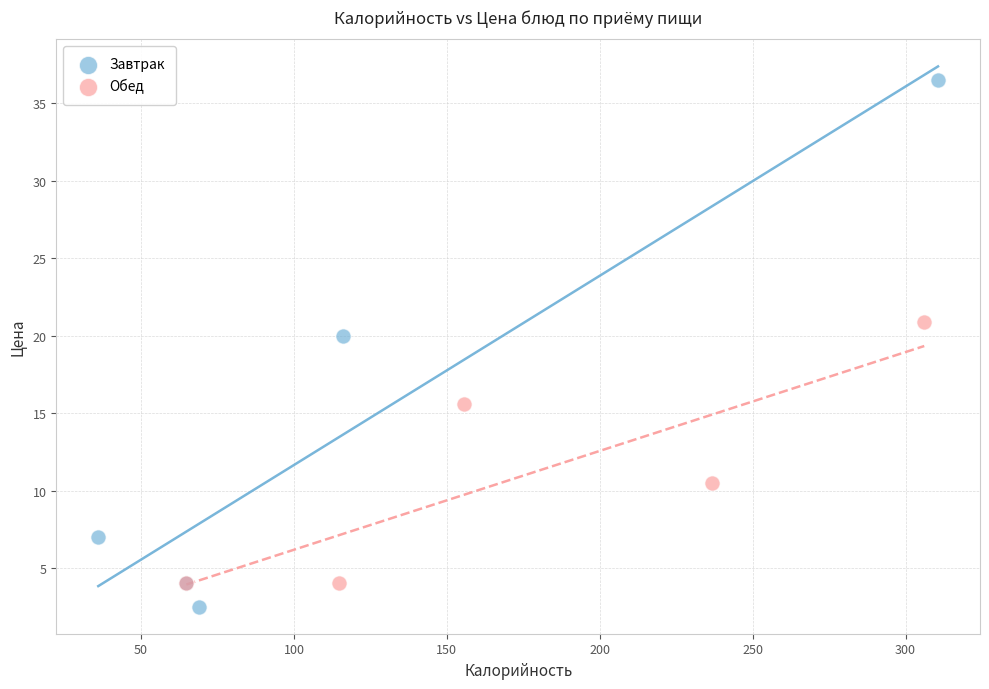

What are all the series names shown in the legend?

Завтрак, Обед